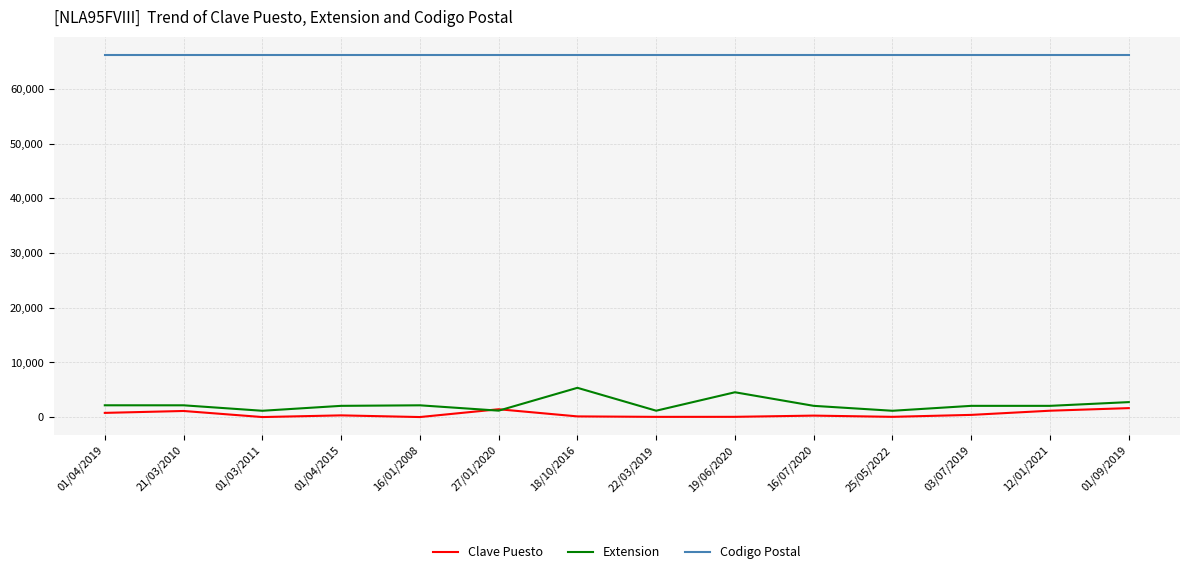

The Codigo Postal series shows 16713 at 01/03/2011. True or false?

False